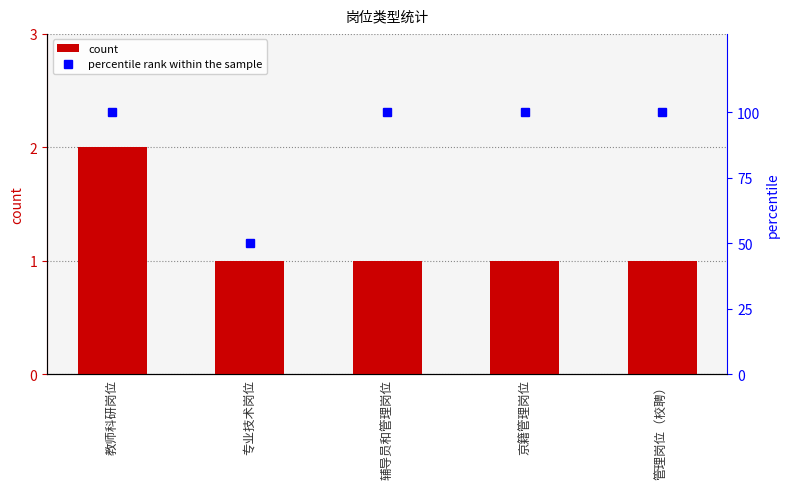

Rank the series by their average value, from lowest to highest.

count, percentile rank within the sample